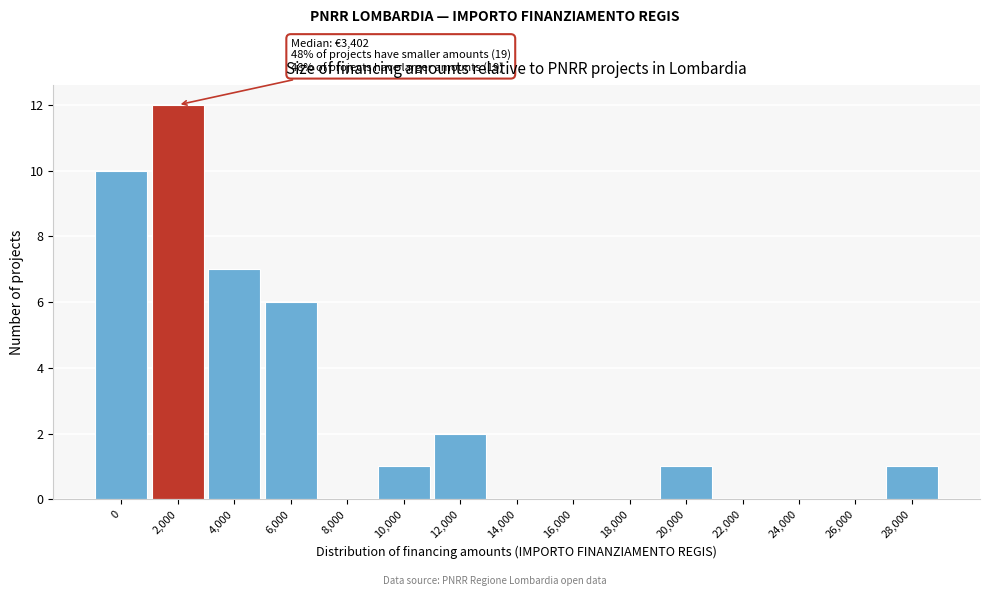

Reading left to right, extract all data points from this chart.

0=10	2,000=12	4,000=7	6,000=6	8,000=0	10,000=1	12,000=2	14,000=0	16,000=0	18,000=0	20,000=1	22,000=0	24,000=0	26,000=0	28,000=1